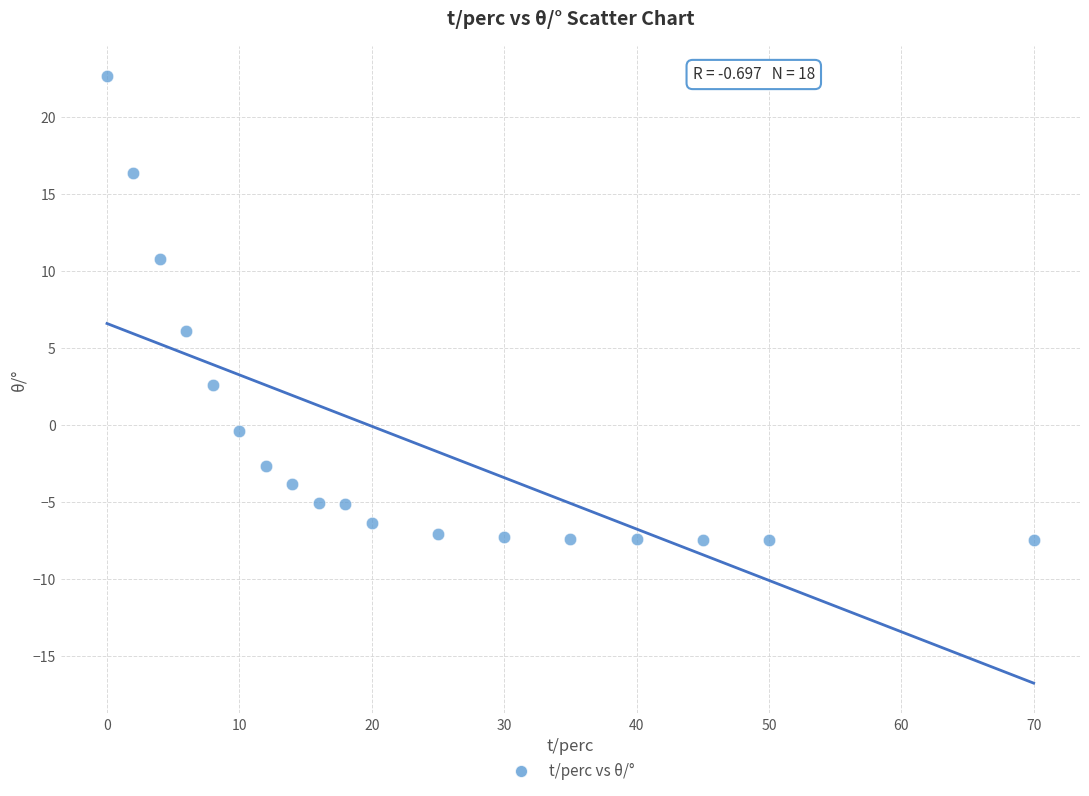

What is the range of Y values (max minus min)?

30.1